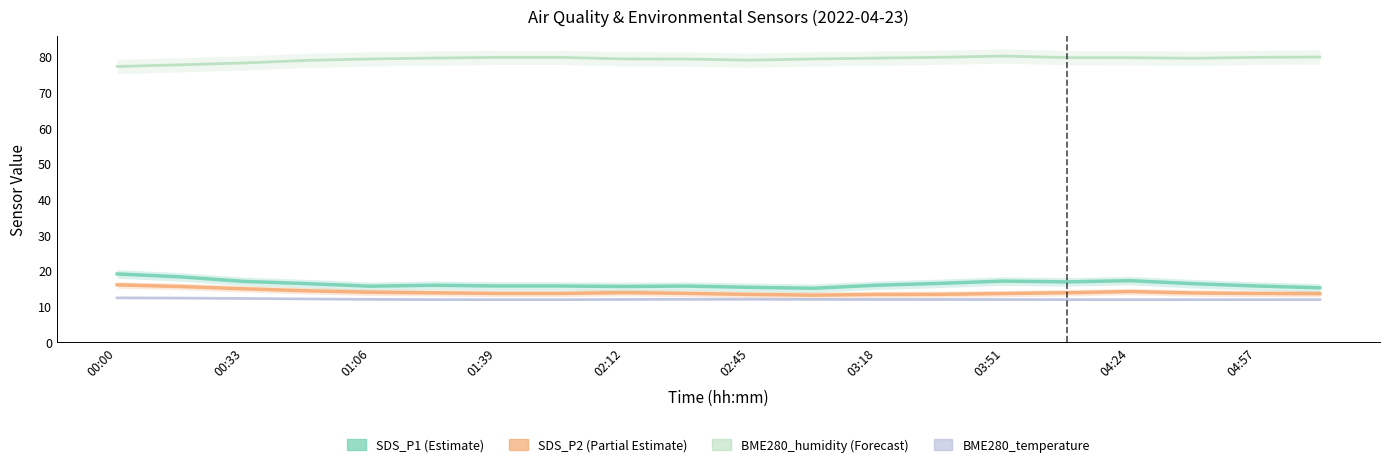

How many lines are shown in the chart?

4